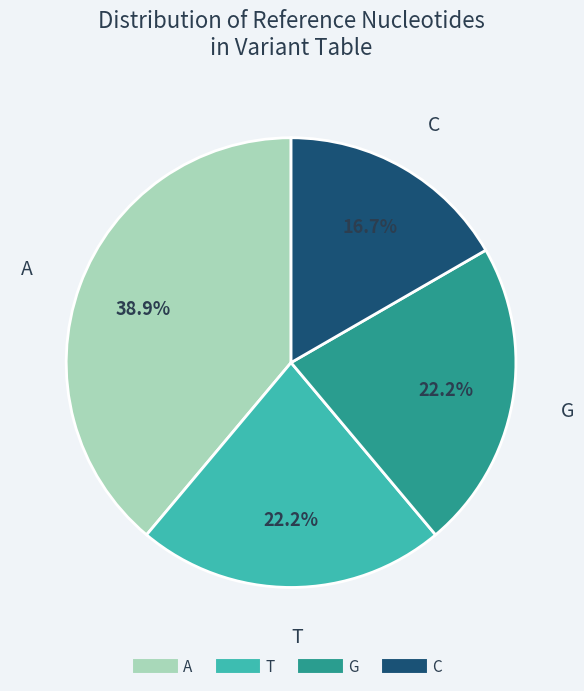

Does any single category account for the majority?

No